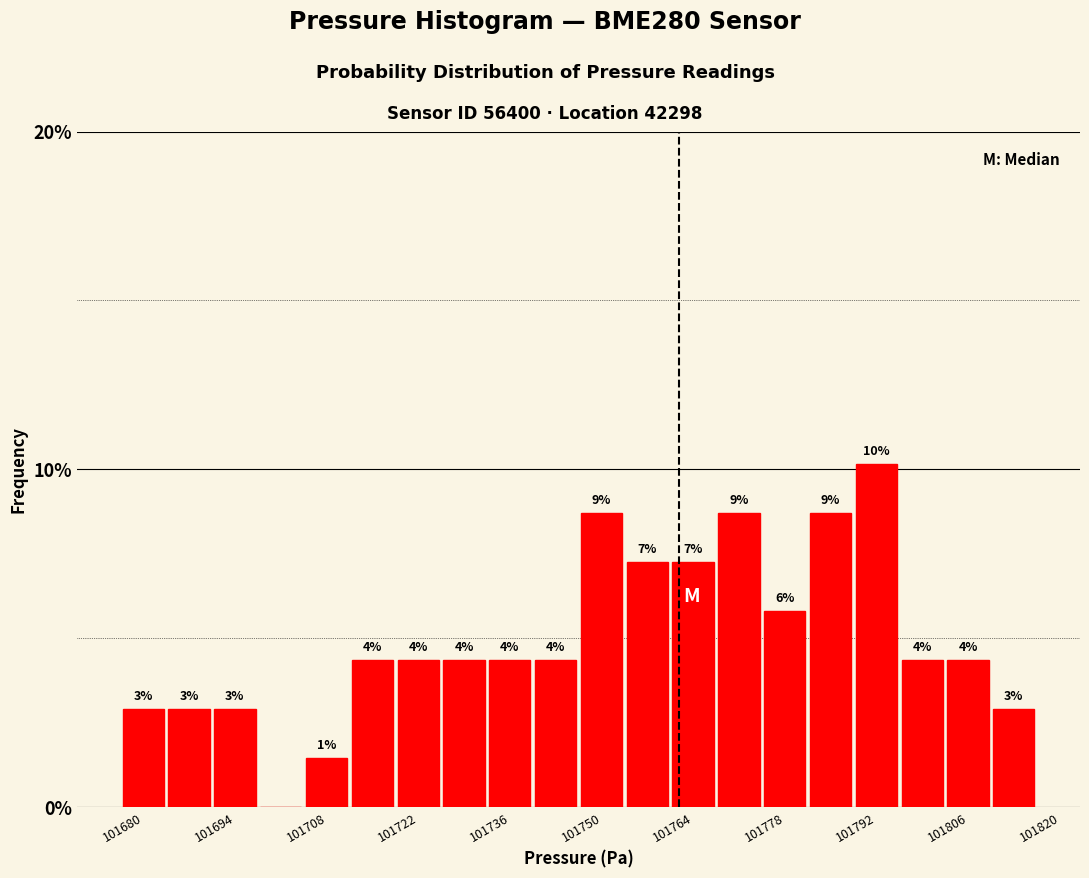

Around what value on the x-axis is the tallest bar? Give the approximate position of its centre, as read against the axis.

101796